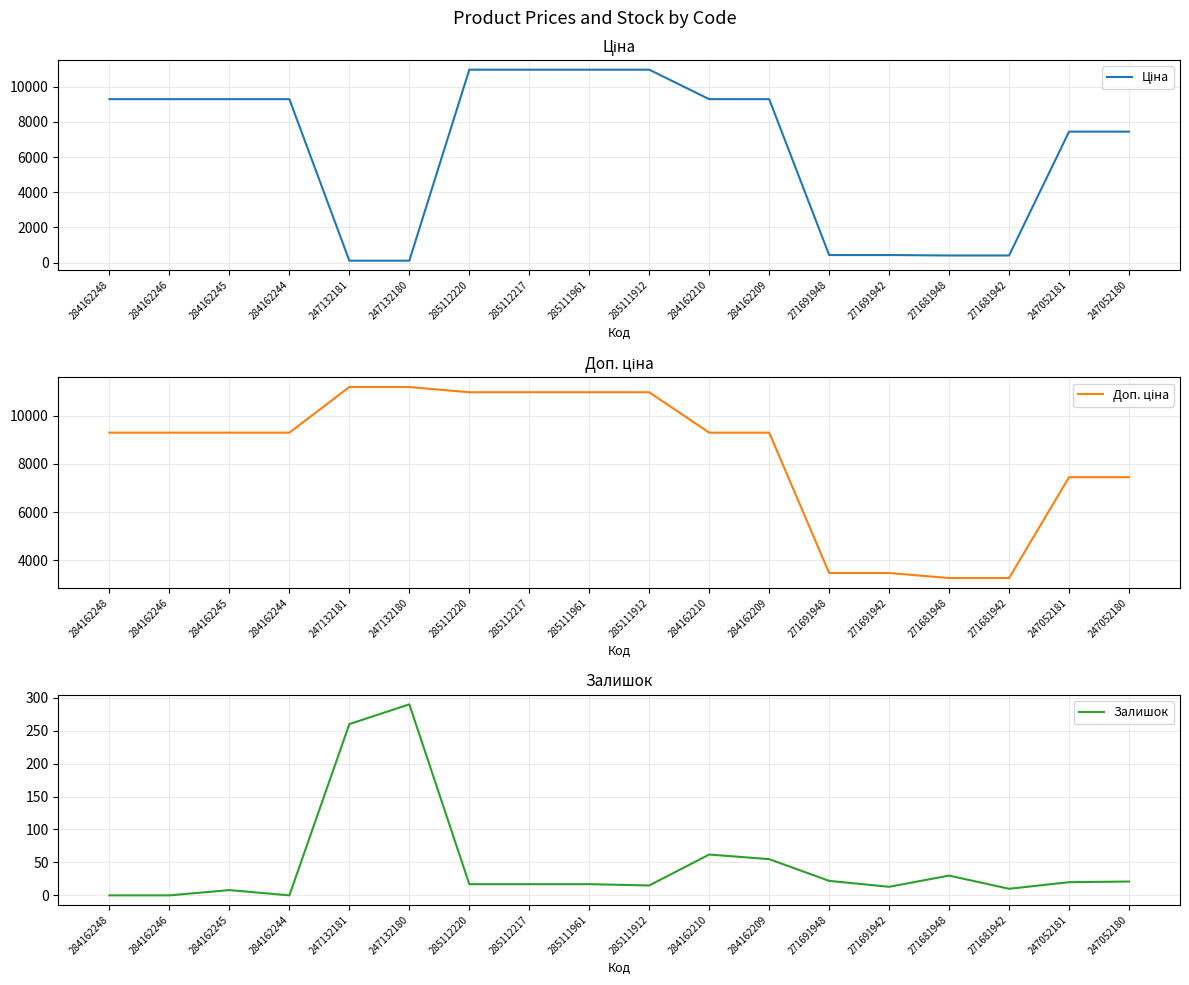

What is the difference between the second highest and minimum values in the Ціна series?

10852.6